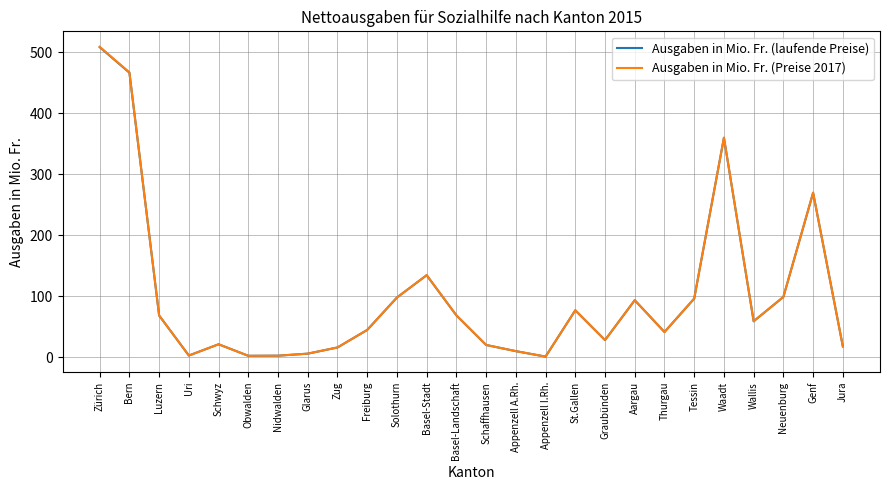

Count the number of categories in the chart.

26